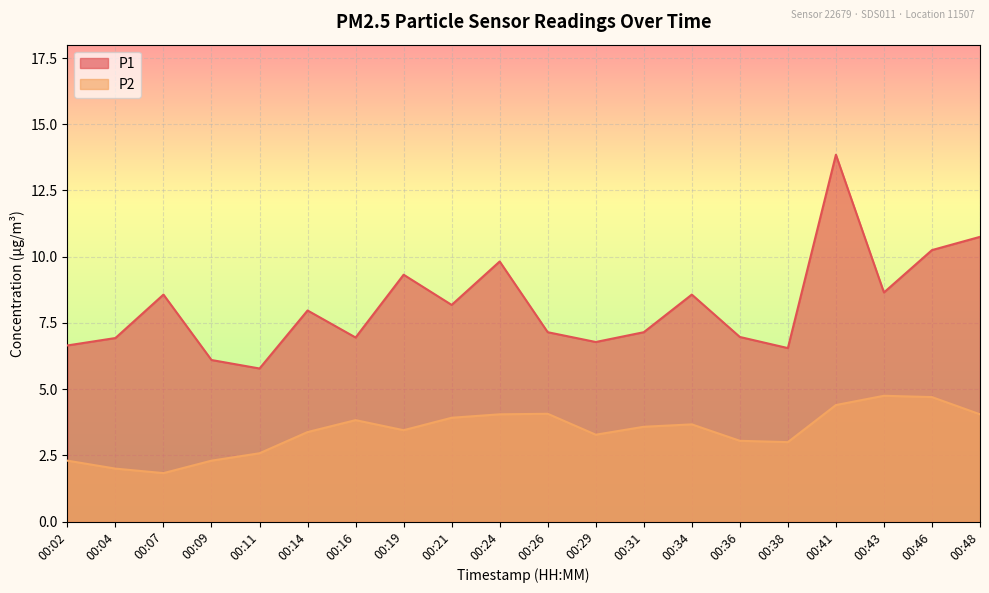

True or false: P2 and P1 intersect in this chart.

False